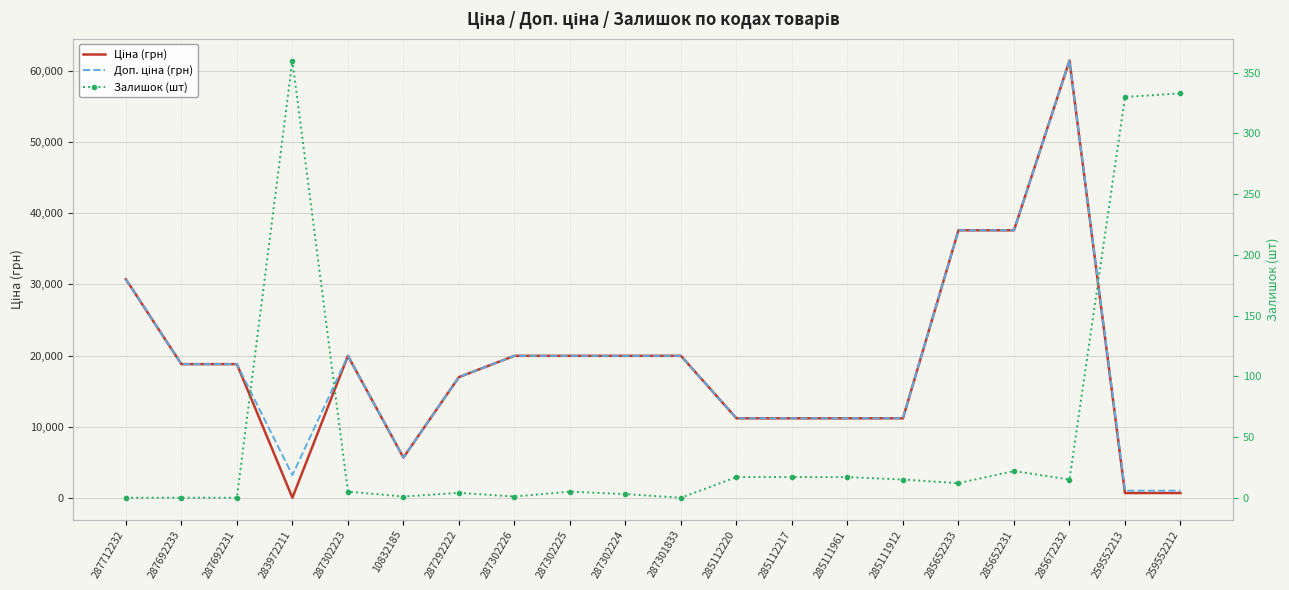

Between 287302226 and 285111961, which is larger?

287302226